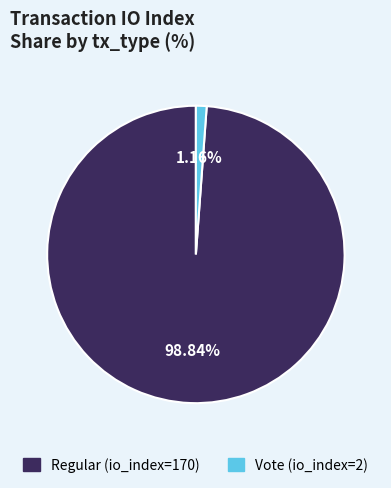

Between Vote (io_index=2) and Regular (io_index=170), which is larger?

Regular (io_index=170)